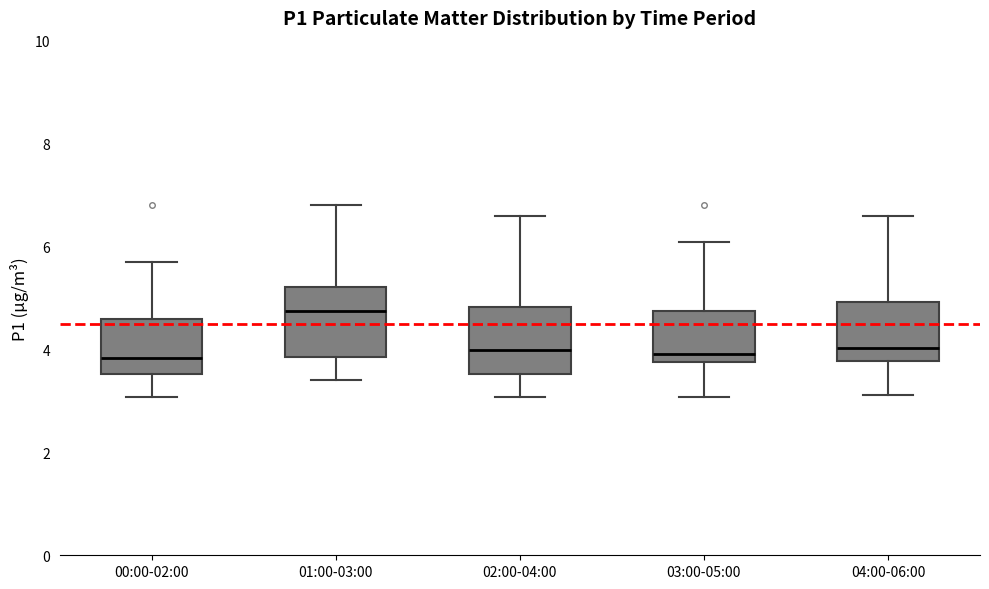

Reading left to right, read every box against the y-axis: the position of its median line, the range the box covers, and the ends of its whiskers. The values are not printed on the chart, so give them approximately, as read against the axis.

00:00-02:00: median 3.8, box 3.6 to 4.6, whiskers 3.0 to 5.8
01:00-03:00: median 4.8, box 3.8 to 5.2, whiskers 3.4 to 6.8
02:00-04:00: median 4.0, box 3.6 to 4.8, whiskers 3.0 to 6.6
03:00-05:00: median 4.0, box 3.8 to 4.8, whiskers 3.0 to 6.0
04:00-06:00: median 4.0, box 3.8 to 5.0, whiskers 3.2 to 6.6